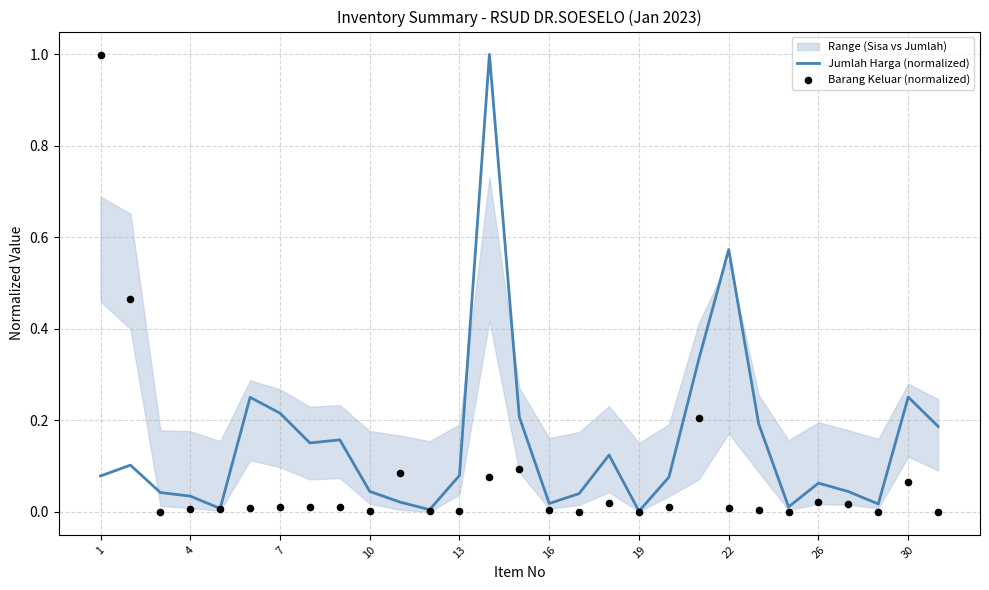

At how many categories does at least one series exceed 0?

29